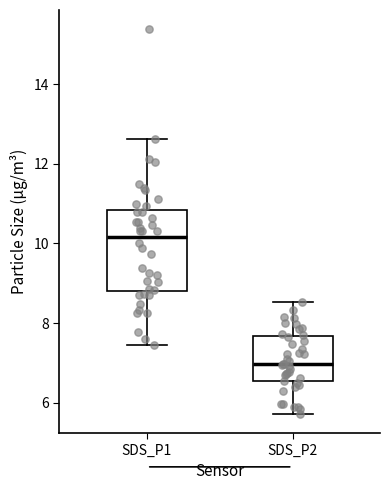

Which box is the tallest, from its lower edge to its upper edge?

SDS_P1